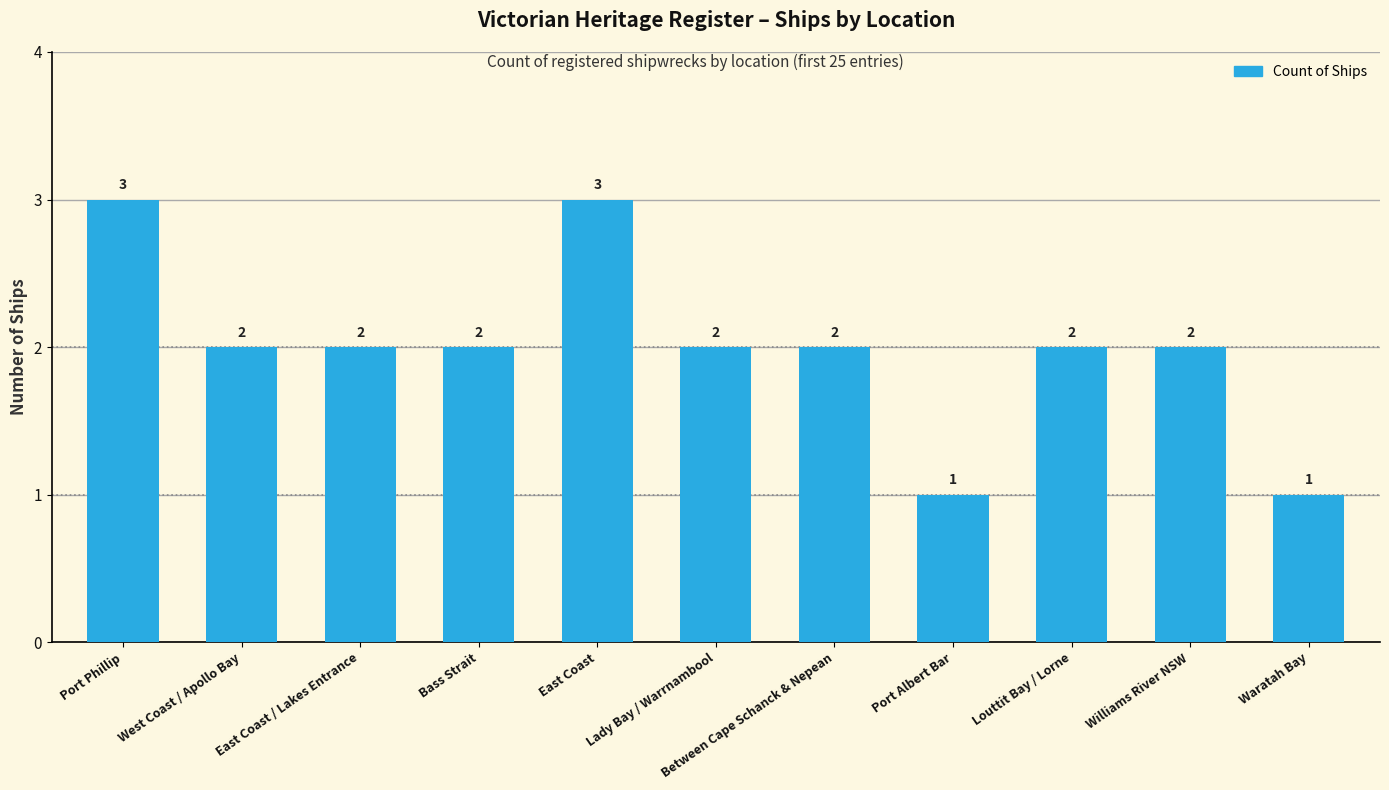

What is the difference between the values at Waratah Bay and Louttit Bay / Lorne?

1